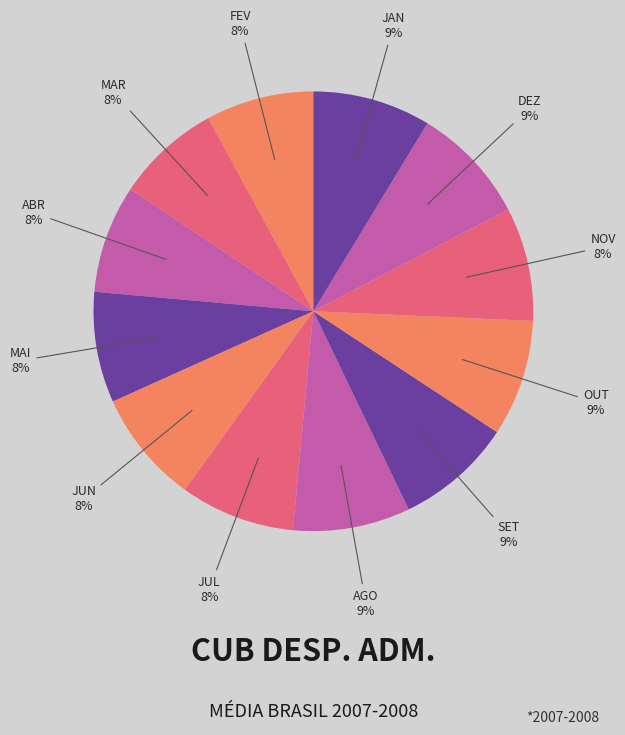

To the nearest percent, what is the difference between the largest and smallest slice percentages?

1%